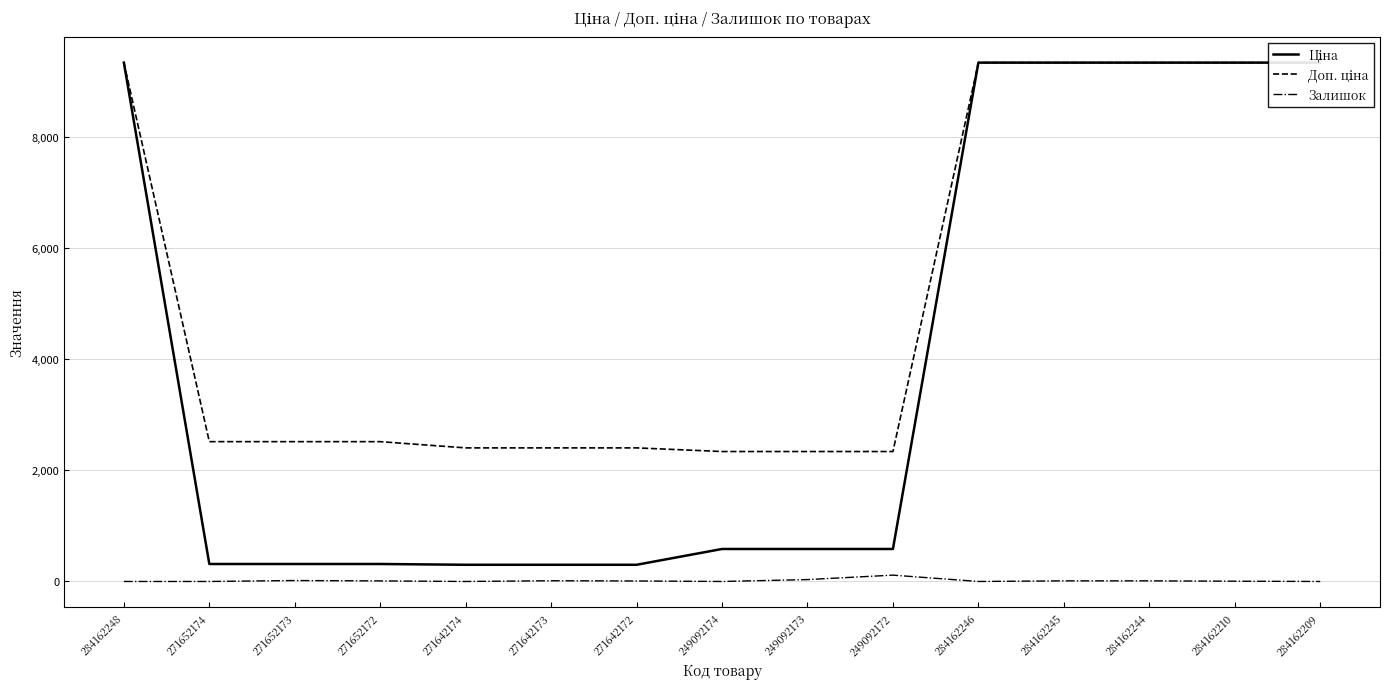

At which label does Залишок reach its minimum?

284162248